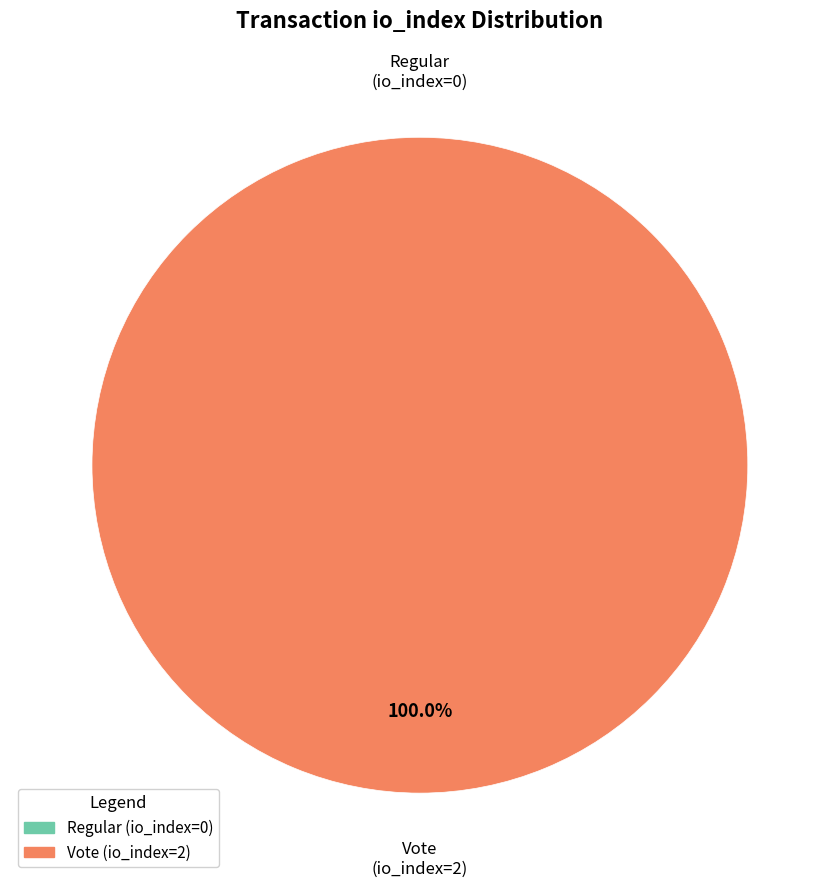

Which category has the smallest portion of the pie?

Regular (io_index=0)